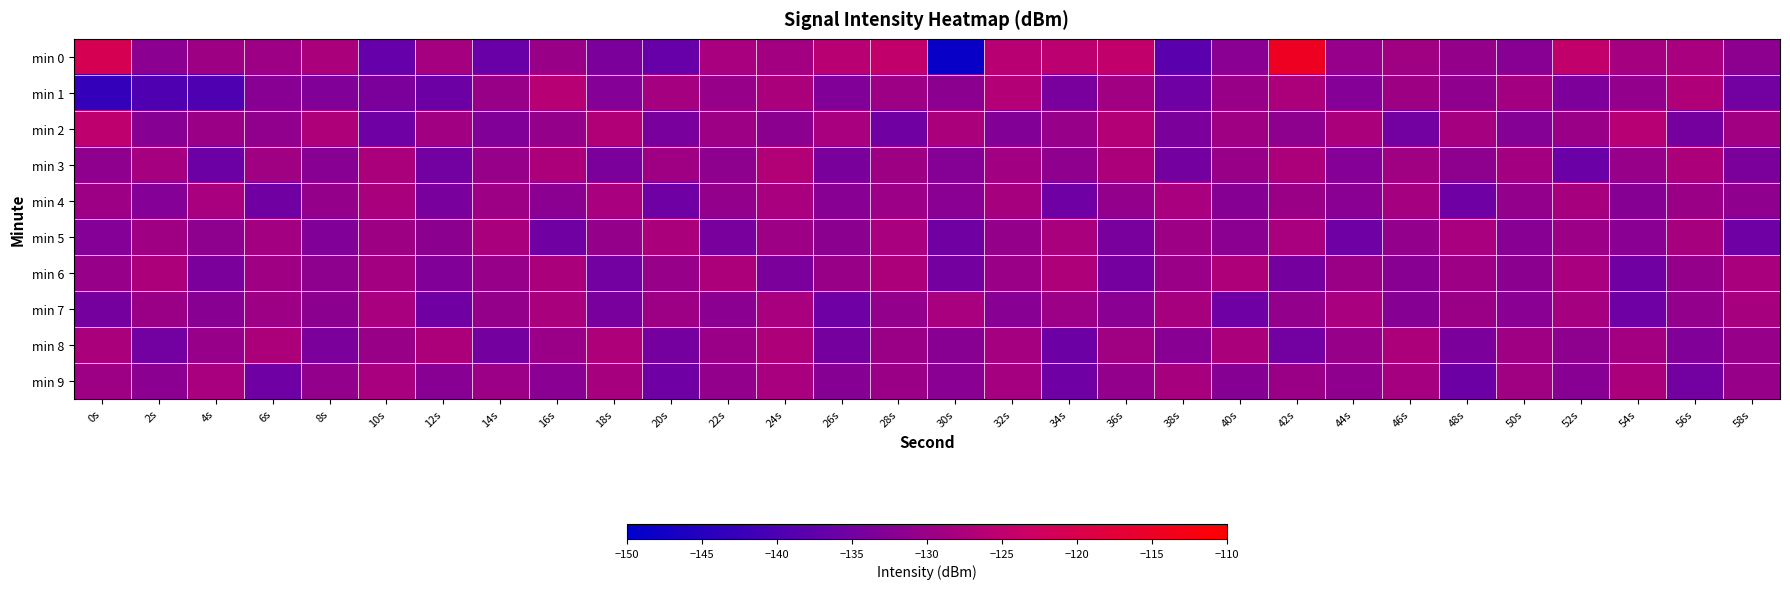

At which category does the chart reach its peak across all series?

42s